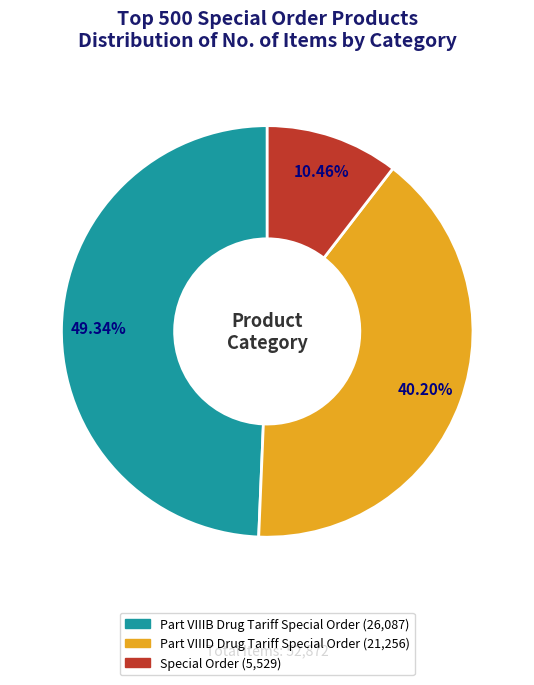

Which category has the smallest portion of the pie?

Special Order